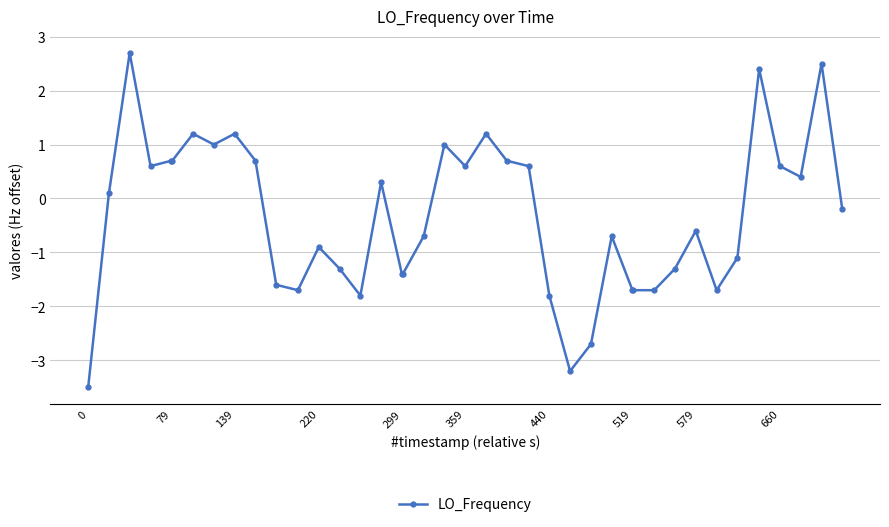

What is the difference between the maximum and minimum values?

6.2